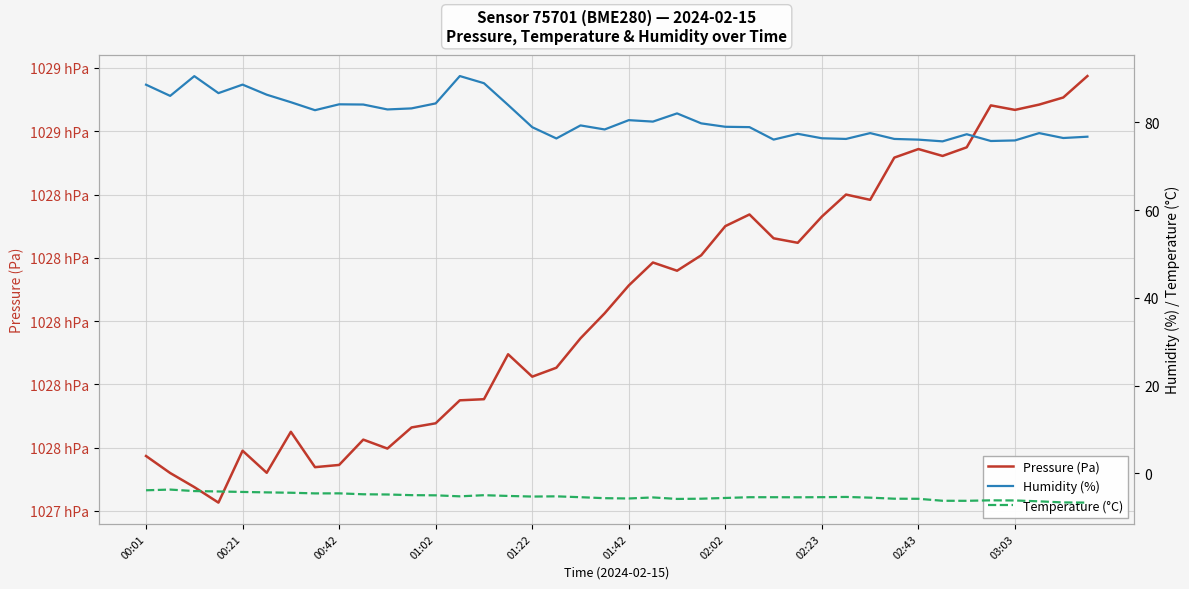

At which label is Humidity (%) closest to 83?

10